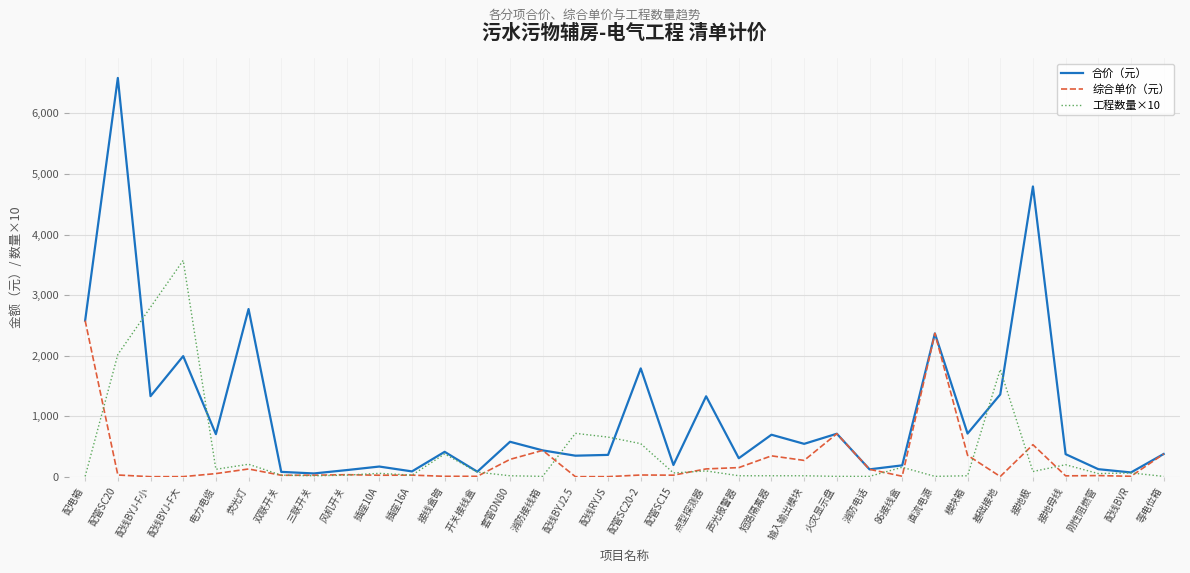

What are all the series names shown in the legend?

合价（元）, 综合单价（元）, 工程数量×10